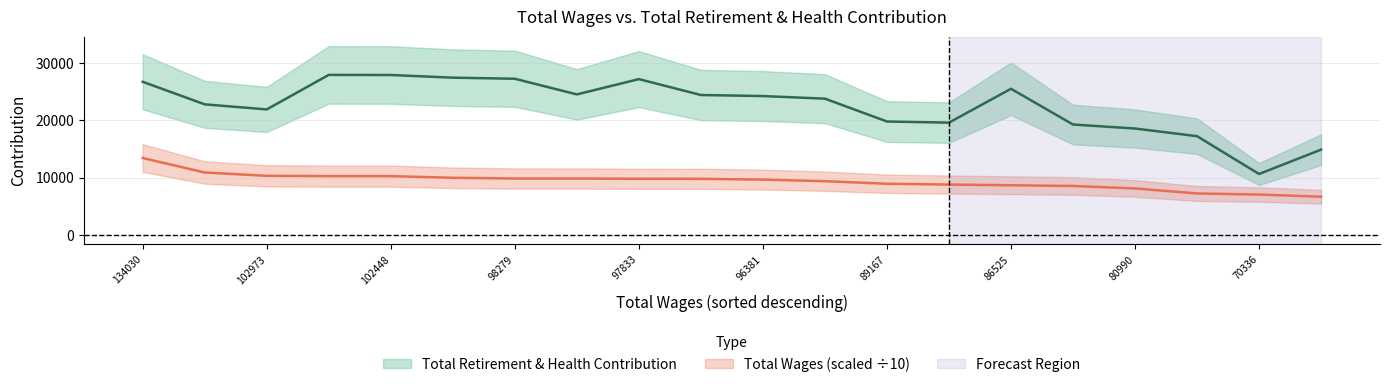

Rank the series at 102973 from highest to lowest value.

retirement, total_wages